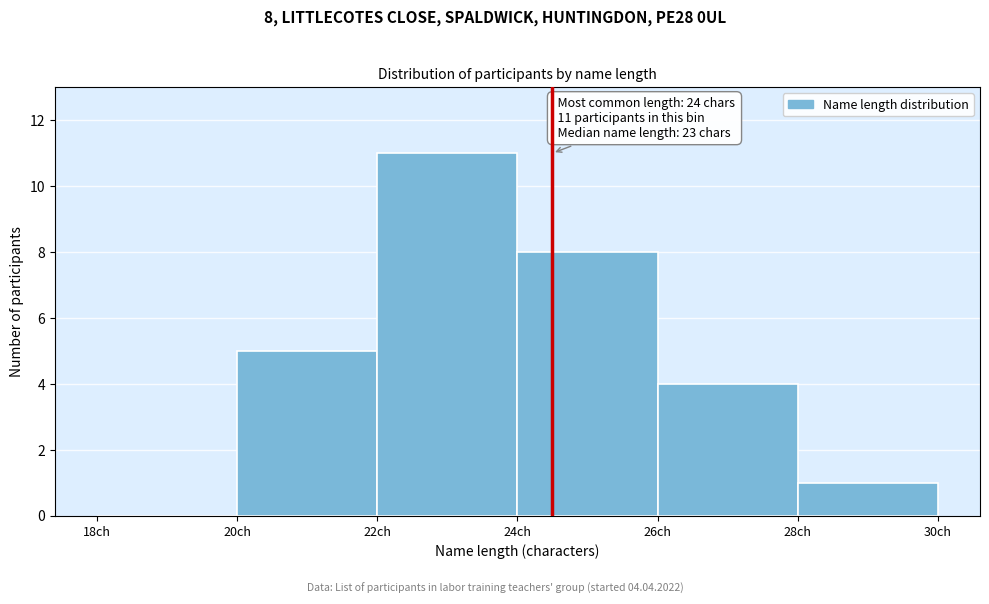

Over which range of the x-axis is the bar tallest?

22 to 24